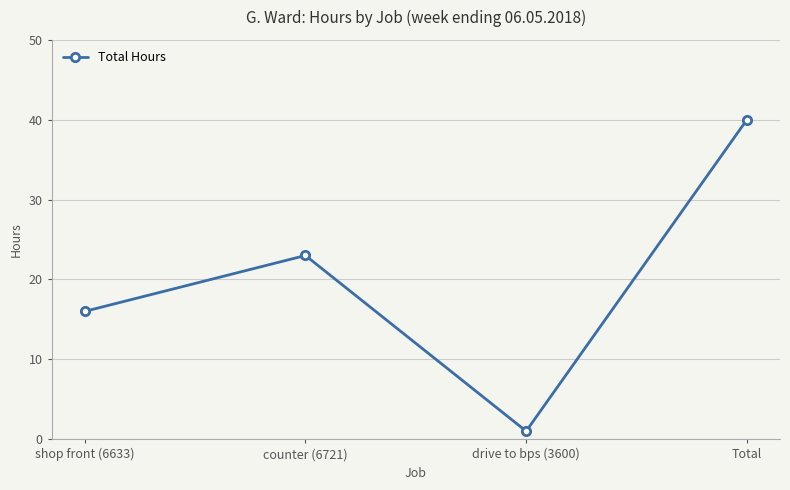

Is this an area chart (filled region under the line)?

No